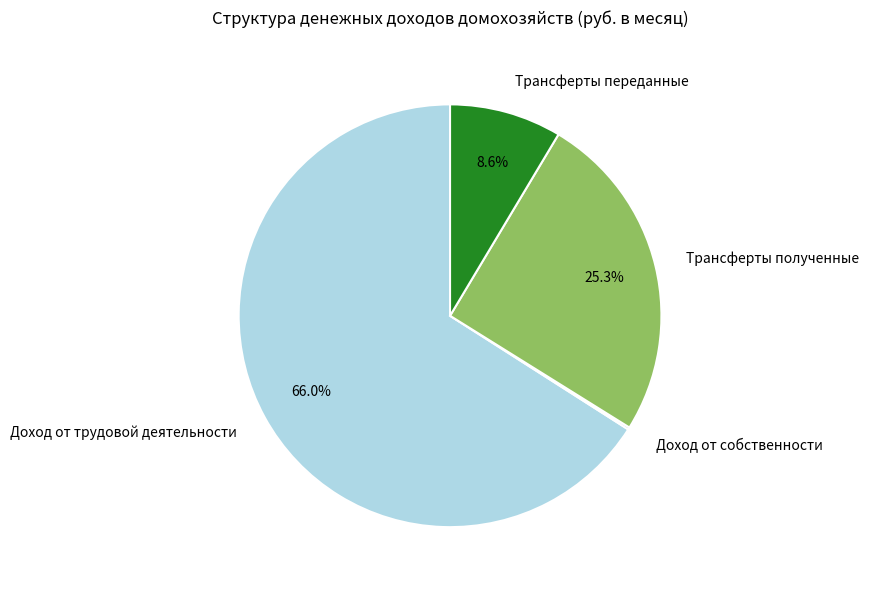

To the nearest percent, what percentage of the pie is Трансферты переданные?

9%